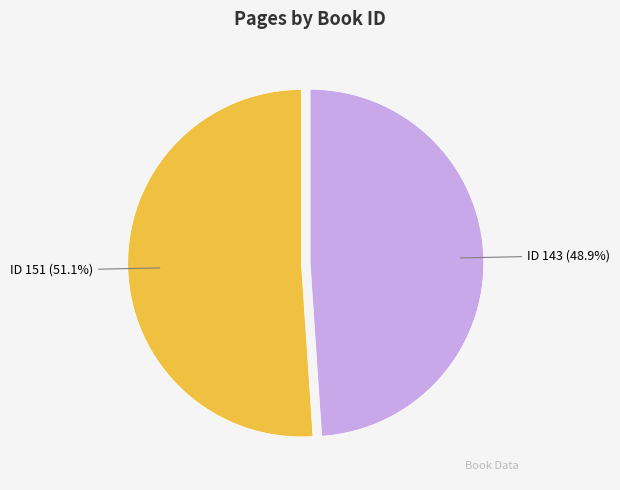

How many slices are in this pie chart?

2